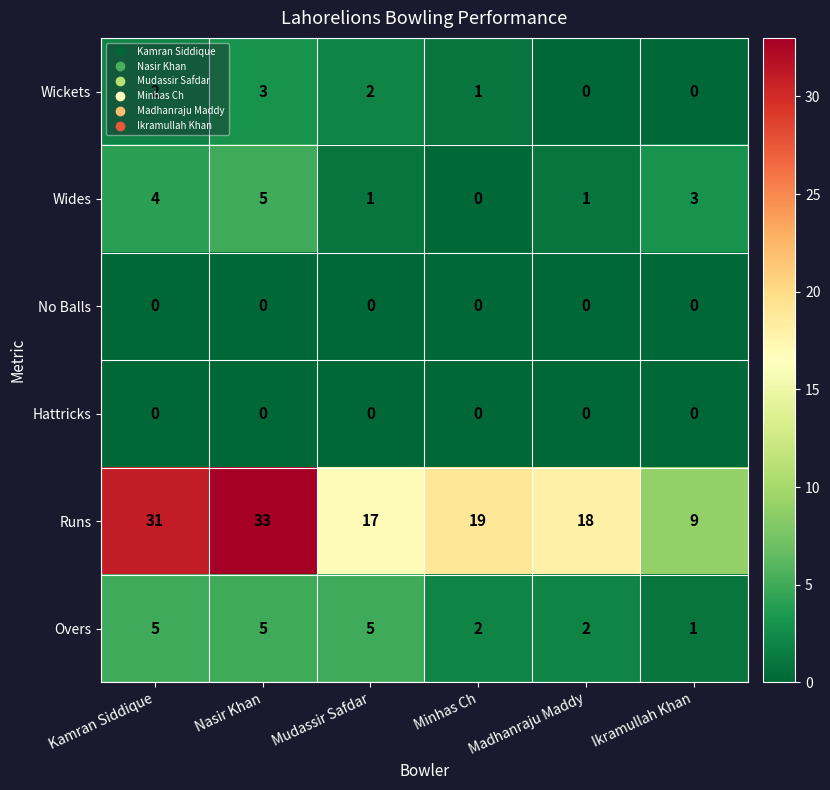

What is the total value across all series at Mudassir Safdar?

25